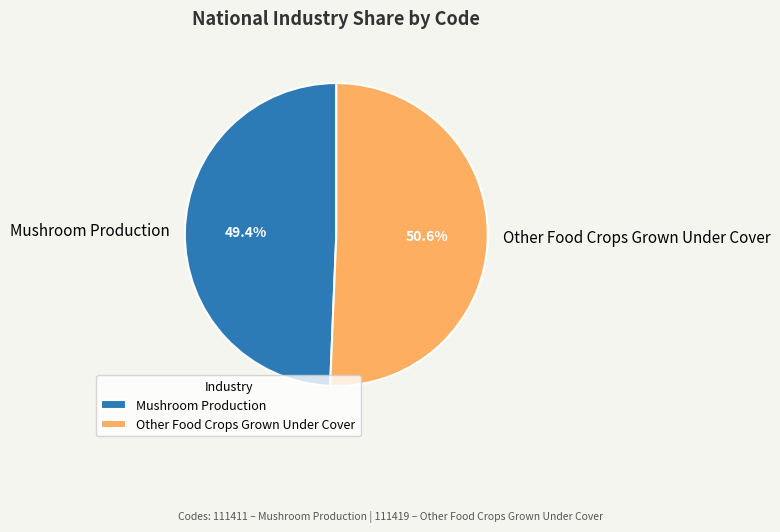

Is Other Food Crops Grown Under Cover the majority of the pie?

Yes